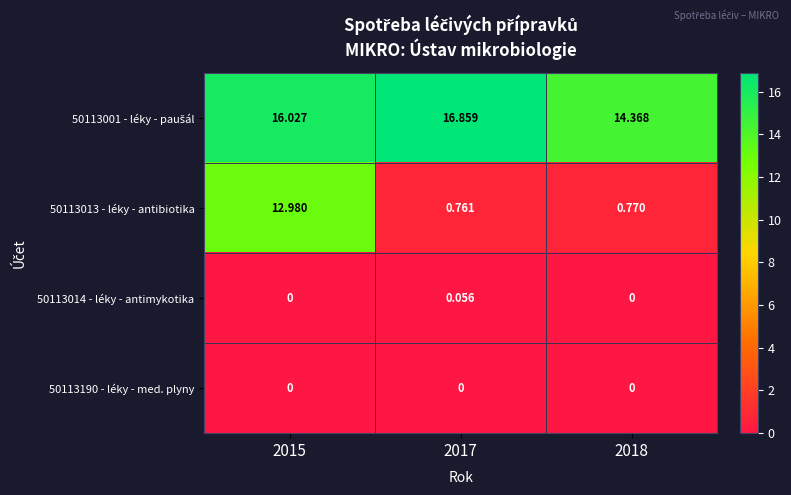

Is the value of 50113014 - léky - antimykotika at 2017 greater than the value of 50113190 - léky - med. plyny at 2015?

Yes